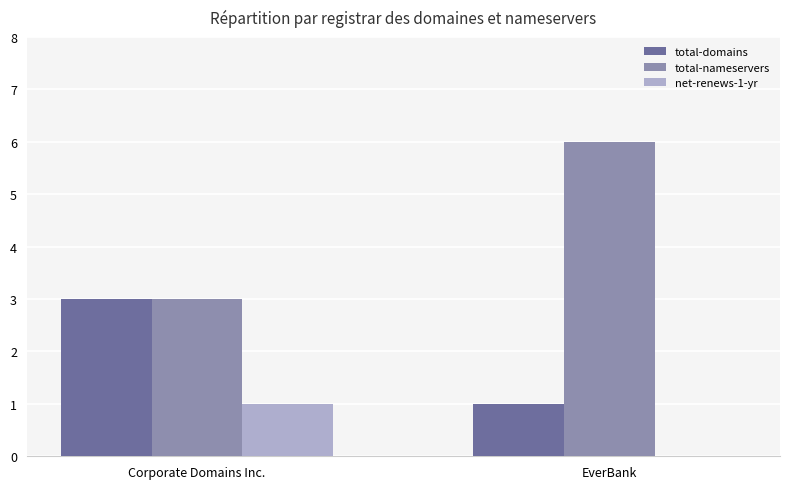

What is the spread (max minus min) of values at EverBank?

6